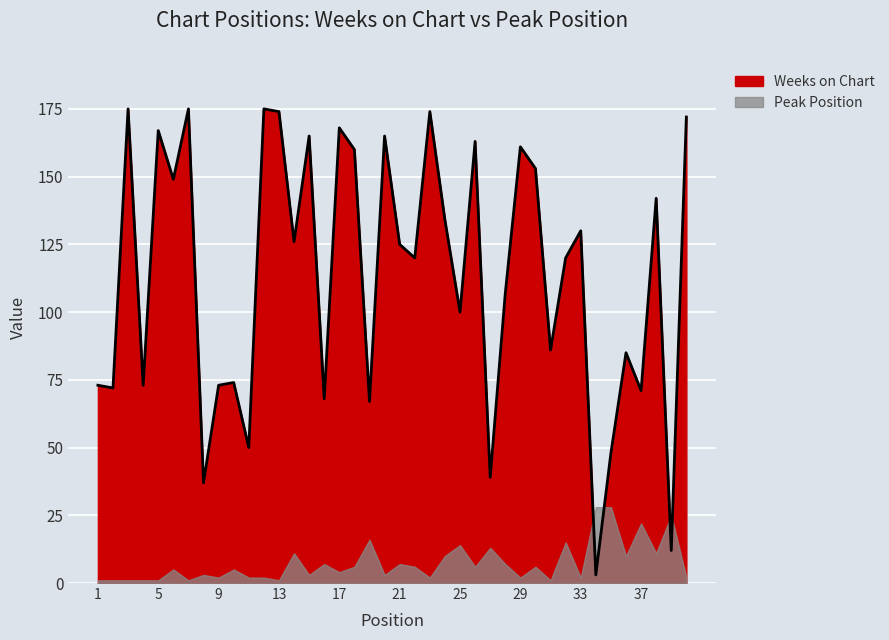

What is the sum of all values?

4531